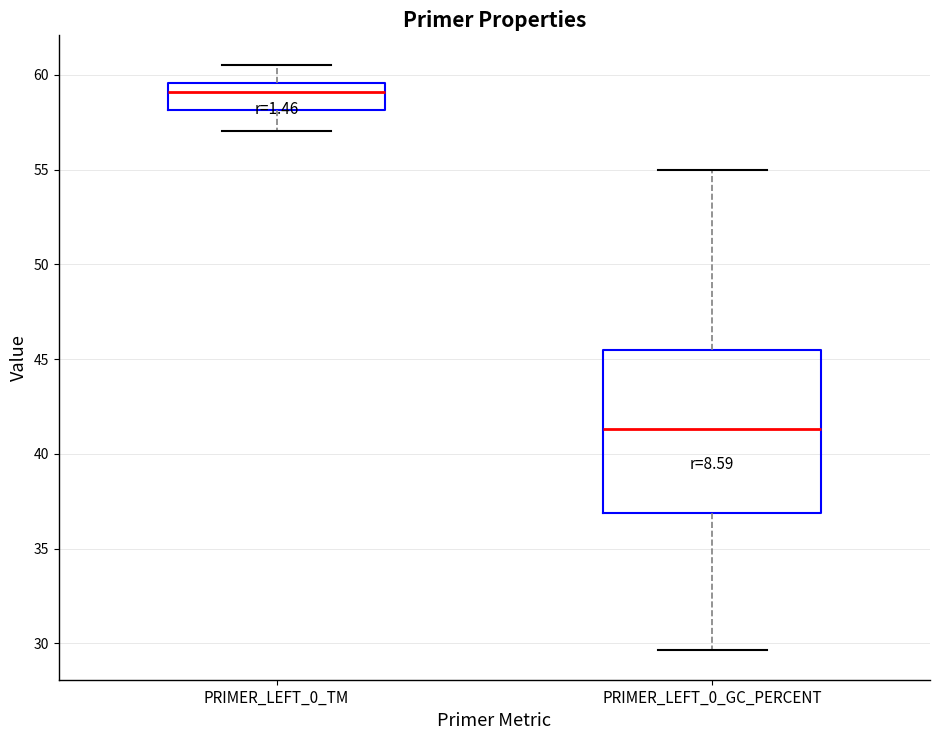

Reading left to right, read every box against the y-axis: the position of its median line, the range the box covers, and the ends of its whiskers. The values are not printed on the chart, so give them approximately, as read against the axis.

PRIMER_LEFT_0_TM: median 59.0, box 58.0 to 59.5, whiskers 57.0 to 60.5
PRIMER_LEFT_0_GC_PERCENT: median 41.5, box 37.0 to 45.5, whiskers 29.5 to 55.0